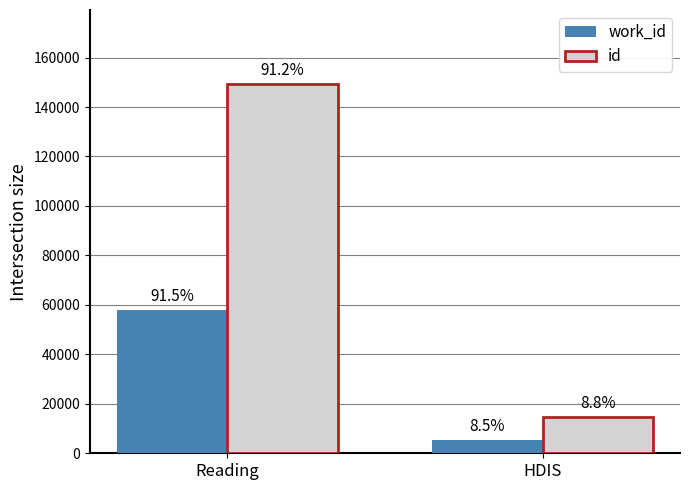

What is the total value across all series at HDIS?

19895